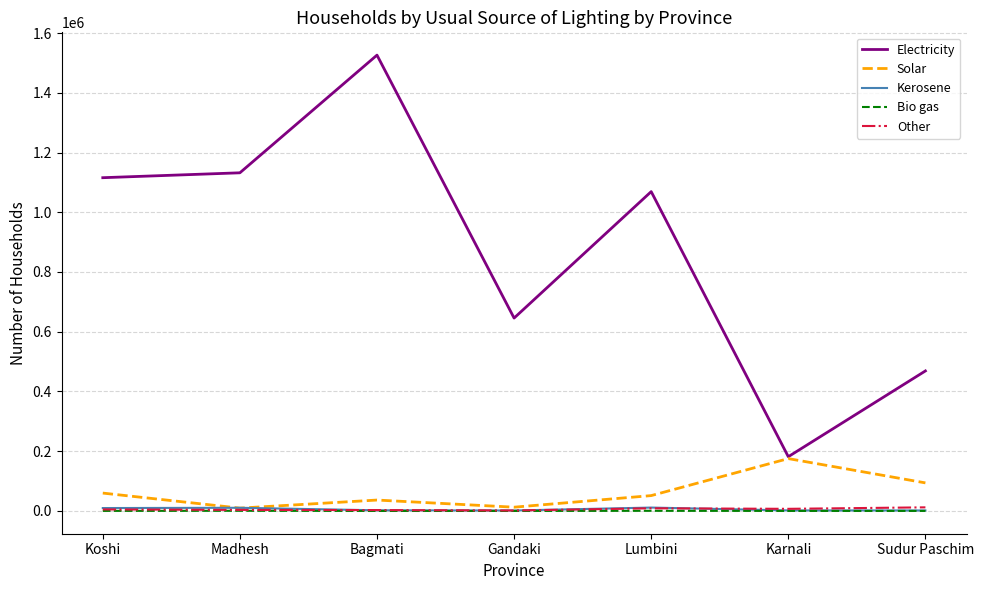

At which category is the sum across all series the highest?

Bagmati